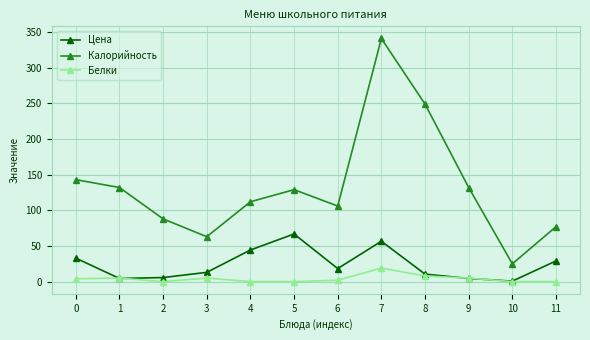

How many lines are shown in the chart?

3